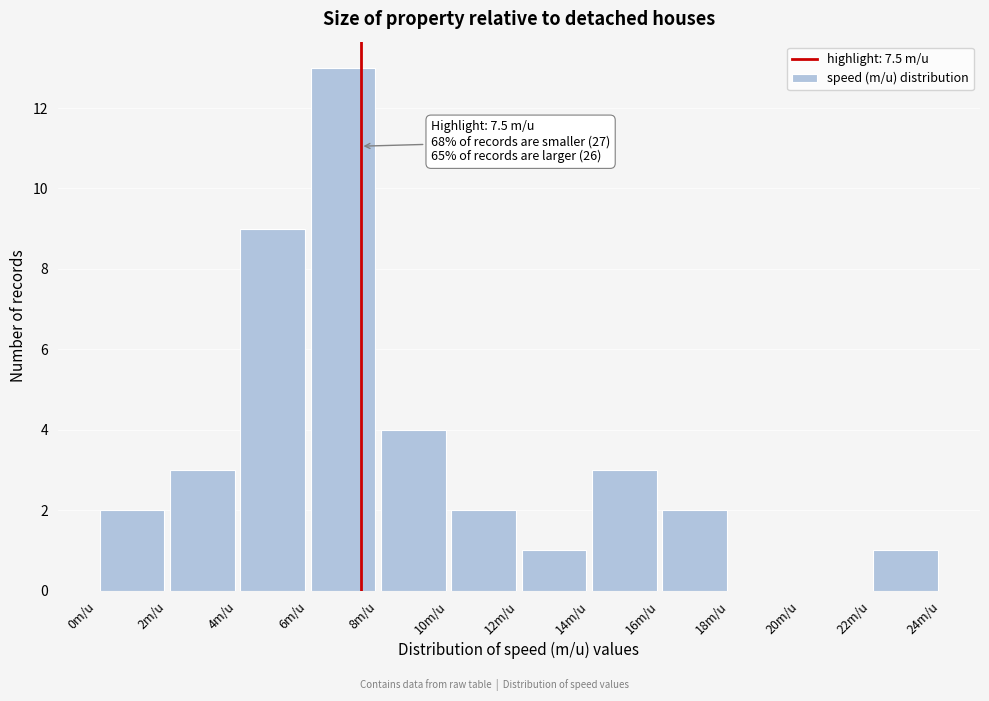

Which range on the x-axis has the tallest bar?

6 to 8